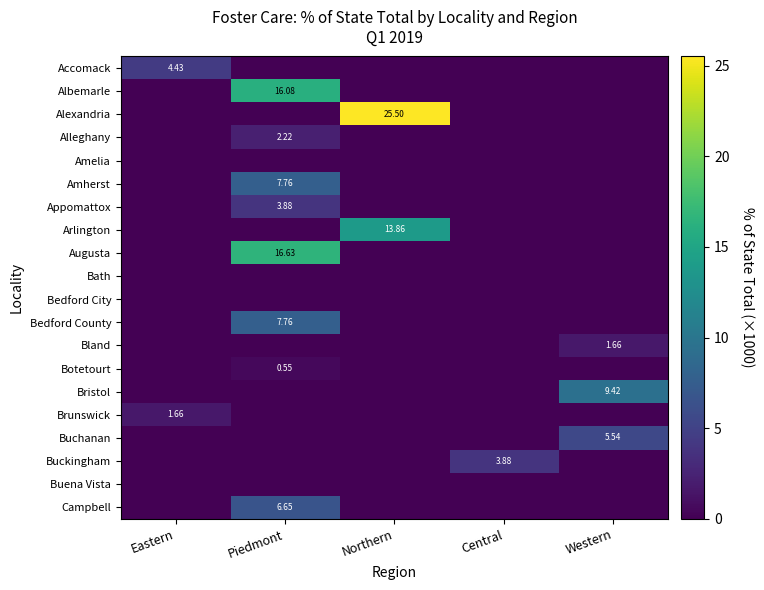

The value of Campbell at Eastern is 0.0. True or false?

True